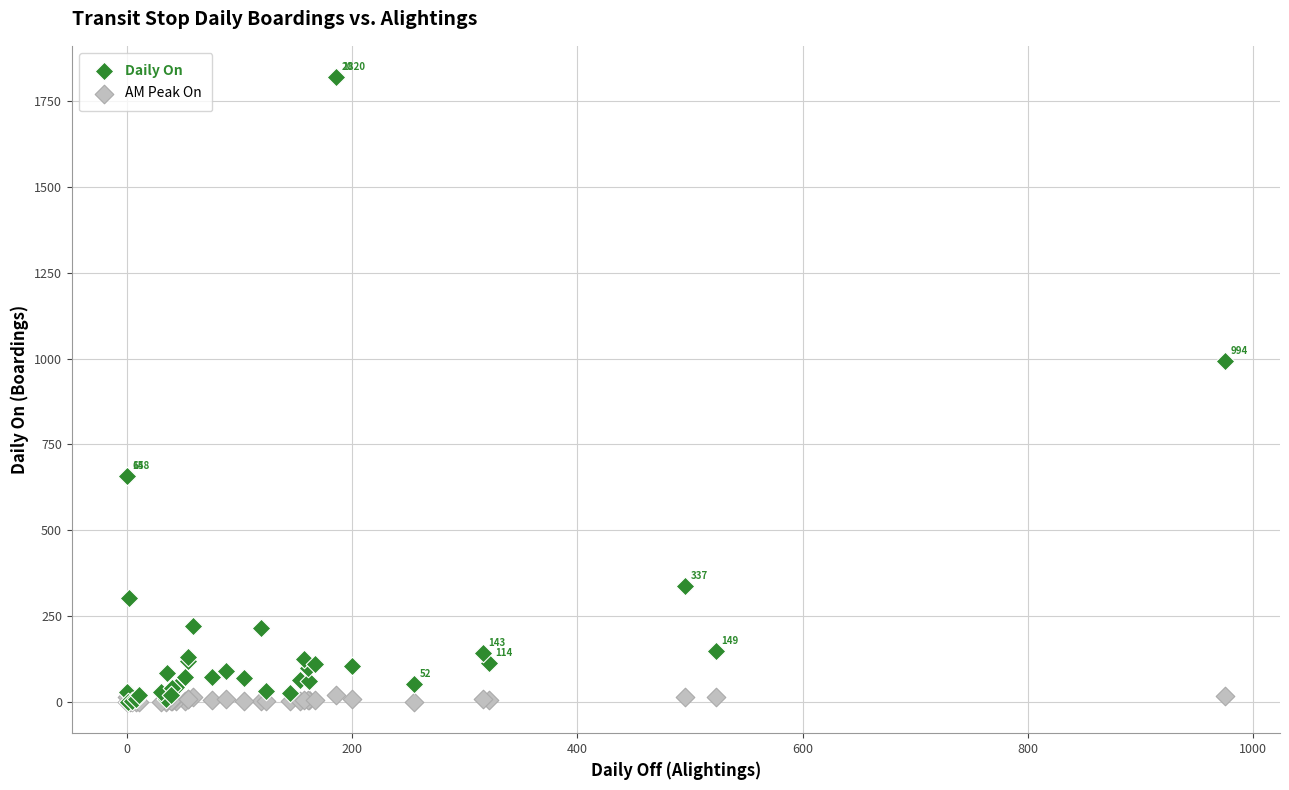

In the Daily On series, what Y value is closest to 910?

994